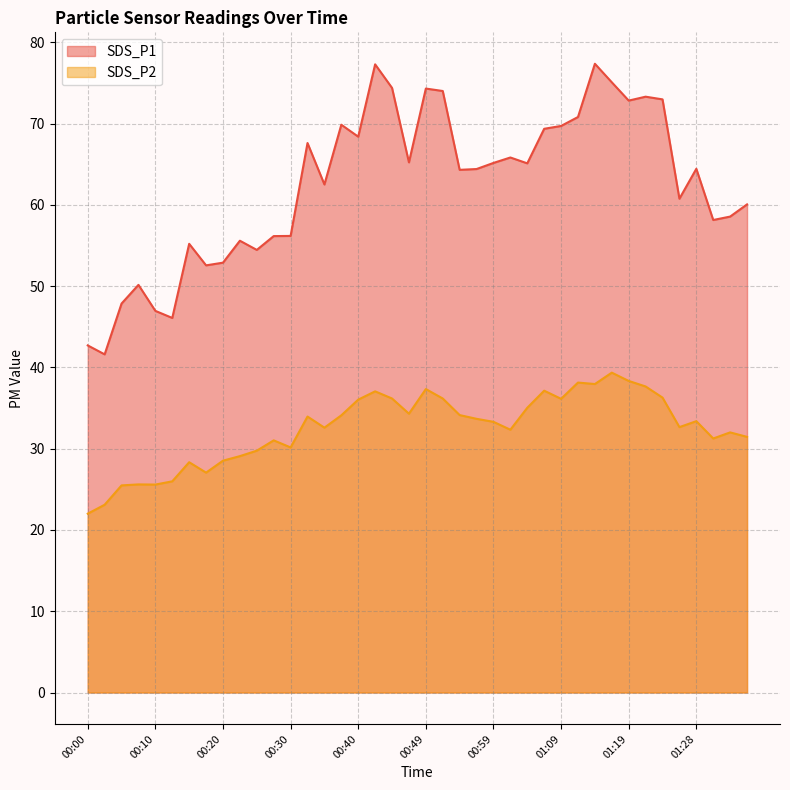

What is the lowest value of the SDS_P2 series?

22.0